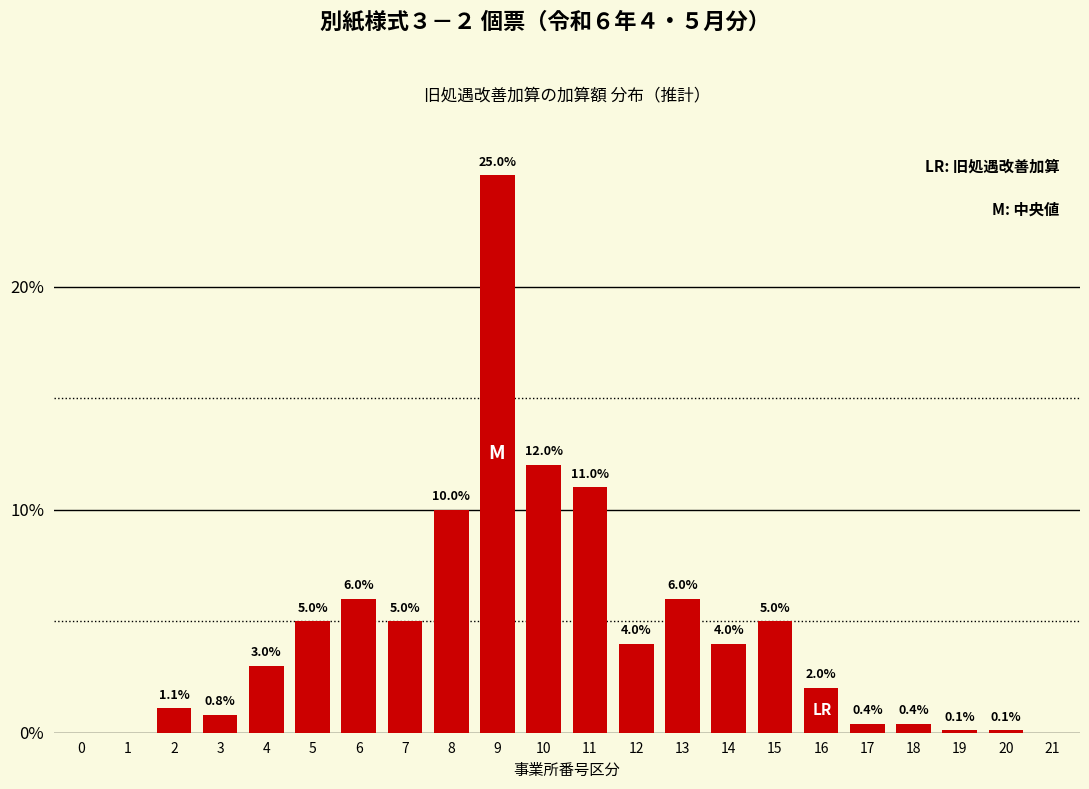

Reading left to right, transcribe all the data shown in this chart.

0=0.0	1=0.0	2=1.1	3=0.8	4=3.0	5=5.0	6=6.0	7=5.0	8=10.0	9=25.0	10=12.0	11=11.0	12=4.0	13=6.0	14=4.0	15=5.0	16=2.0	17=0.4	18=0.4	19=0.1	20=0.1	21=0.0